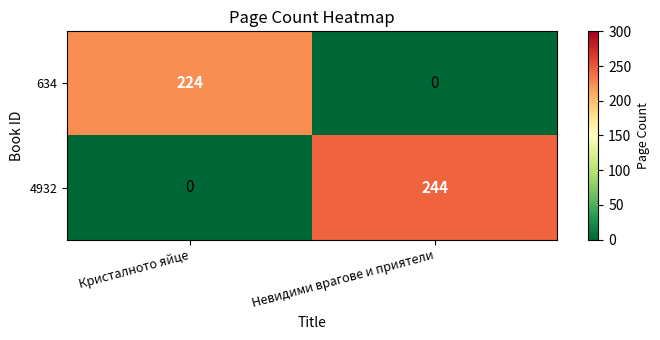

What is the spread (max minus min) of values at Невидими врагове и приятели?

244